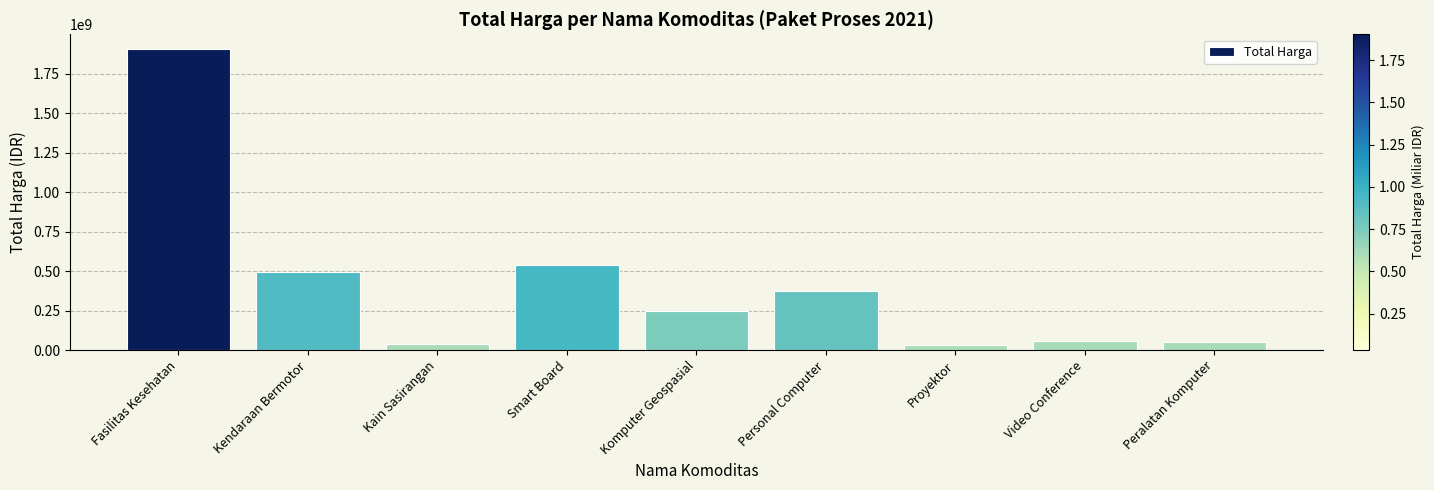

The value at Fasilitas Kesehatan is 1903467900. True or false?

True